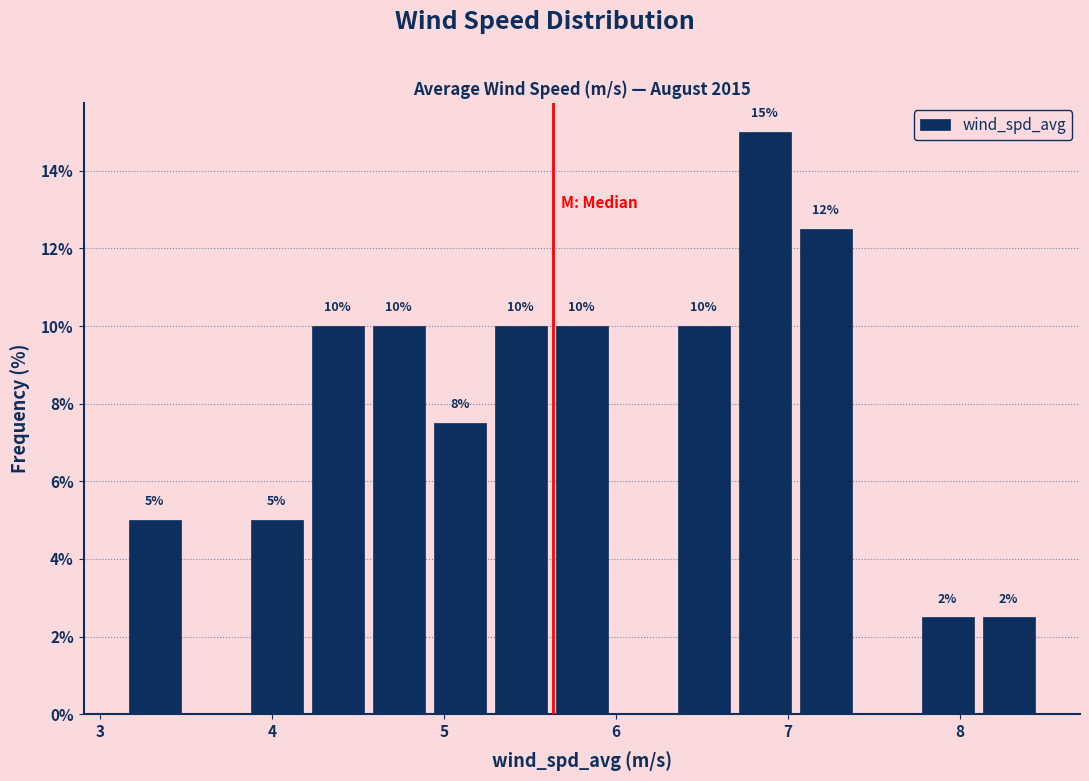

Around what value on the x-axis is the tallest bar? Give the approximate position of its centre, as read against the axis.

6.9